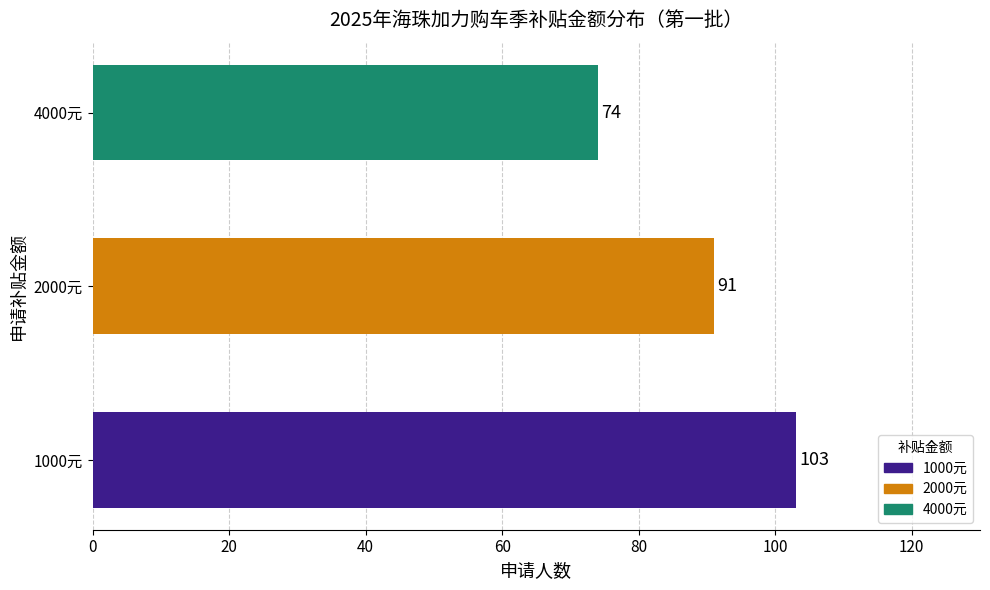

Reading bottom to top, what are all the values shown in this chart?

1000元=103	2000元=91	4000元=74